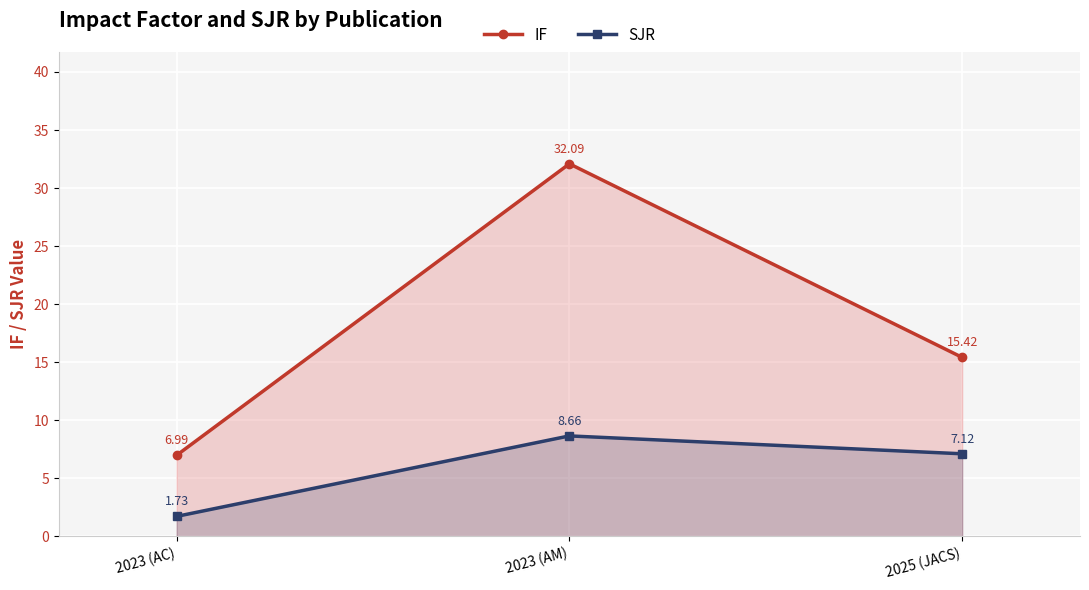

Does the chart display data point markers on the line(s)?

Yes